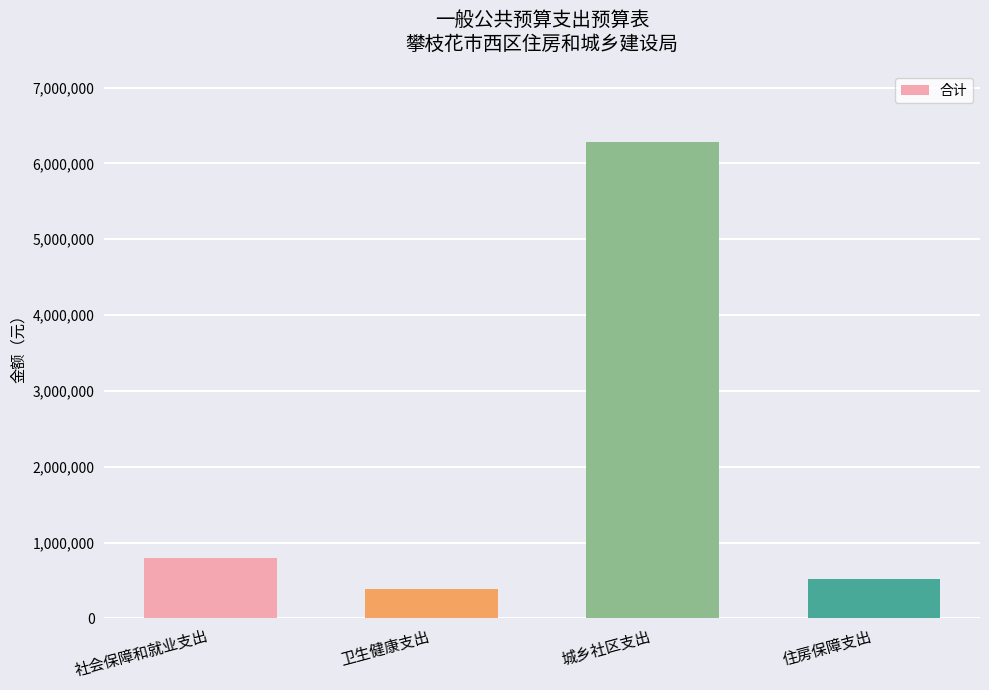

Reading right to left, transcribe all the data shown in this chart.

514963.0	6277158.2	389236.0	793756.2